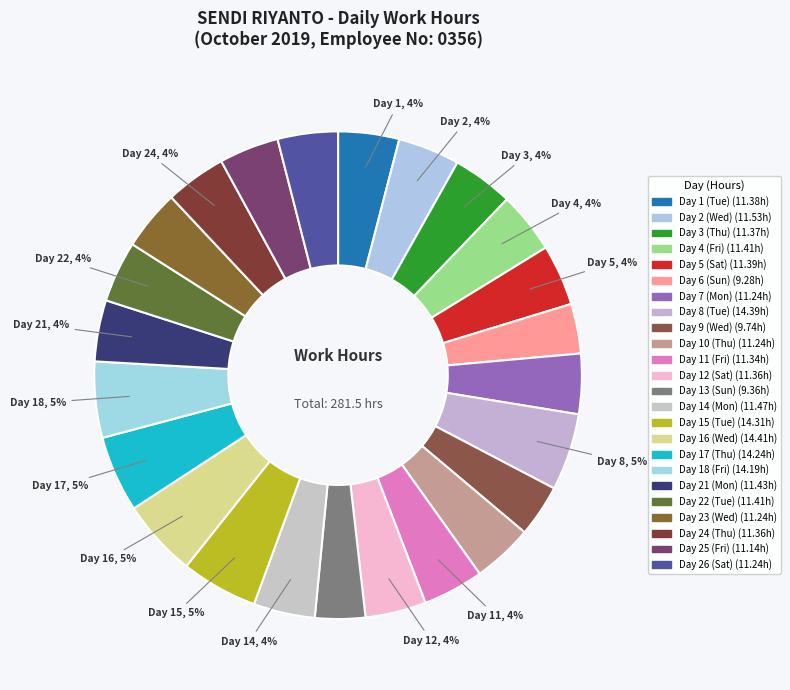

True or false: Day 2 (Wed) accounts for 1% of the total.

False